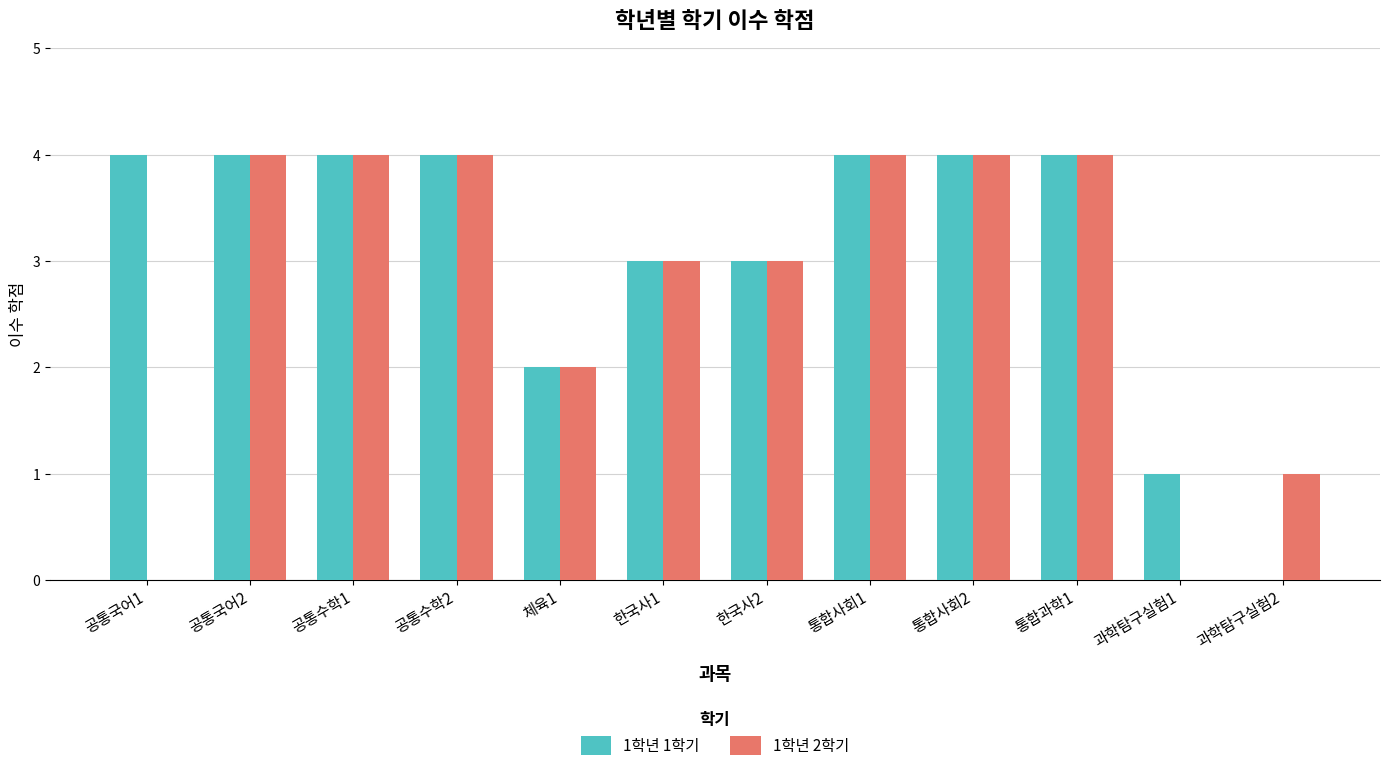

Which series changed the most between 통합사회1 and 과학탐구실험1?

1학년 2학기